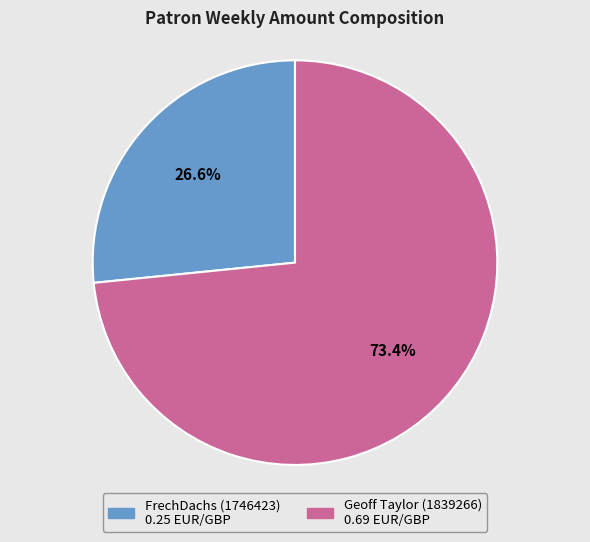

To the nearest percent, what is the combined percentage of Geoff Taylor (1839266) and FrechDachs (1746423)?

100%